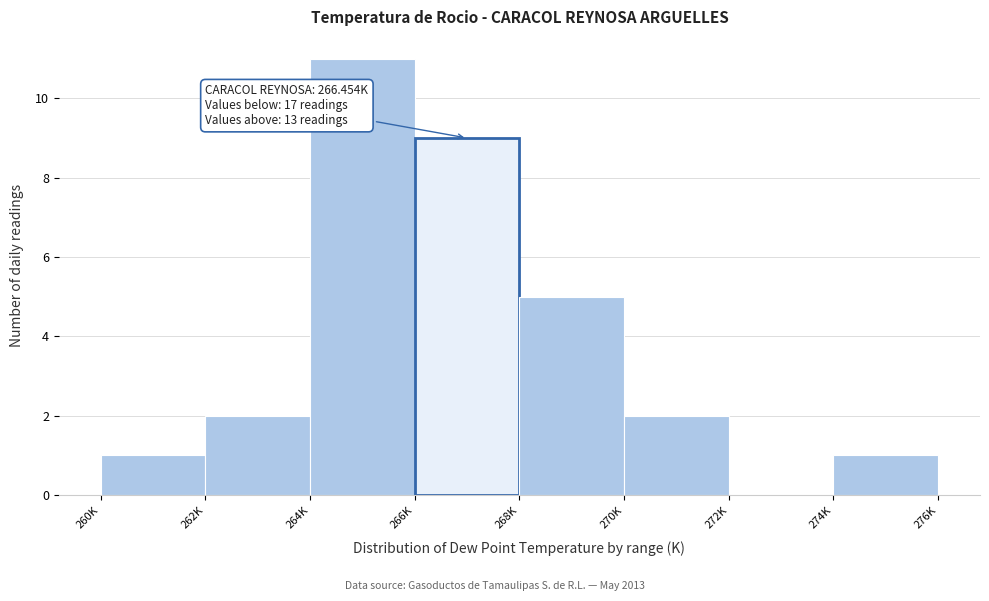

Reading right to left, what are all the values shown in this chart?

274K=1	272K=0	270K=2	268K=5	266K=9	264K=11	262K=2	260K=1